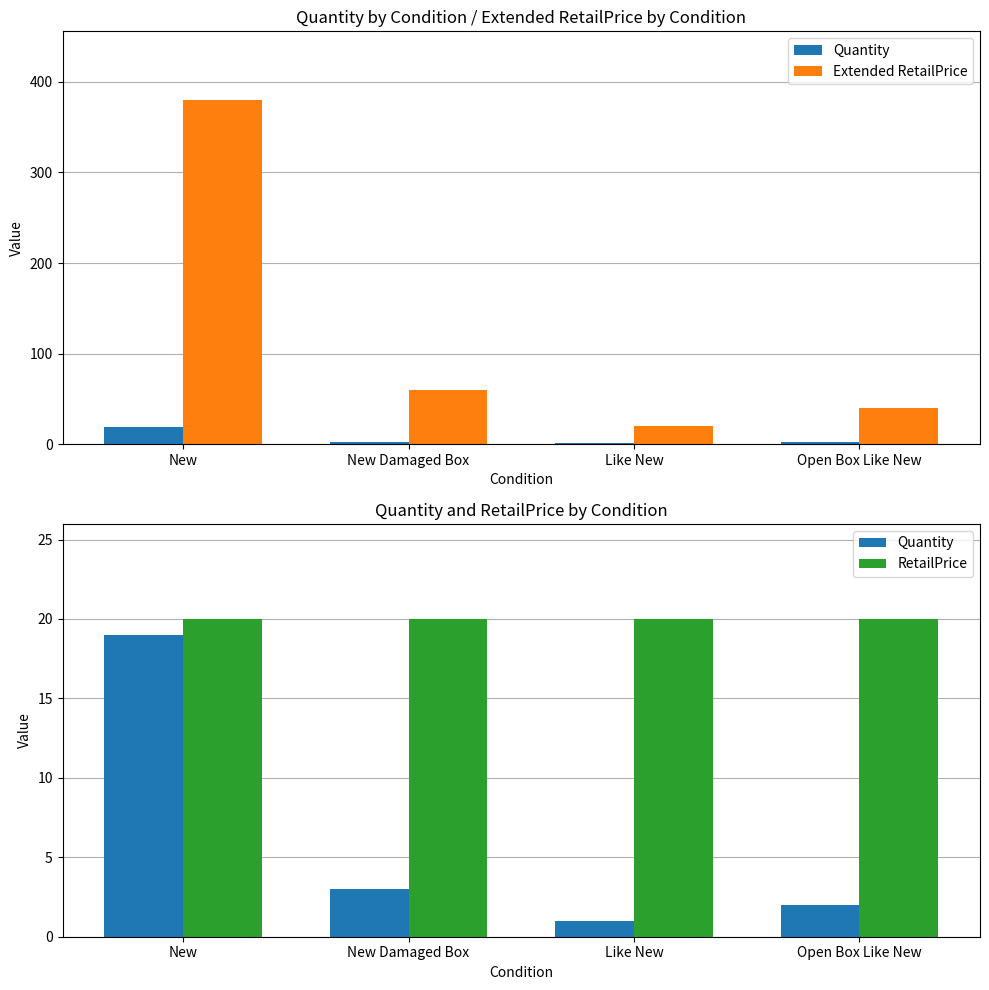

True or false: Quantity has a value of 3.0 at New Damaged Box.

True